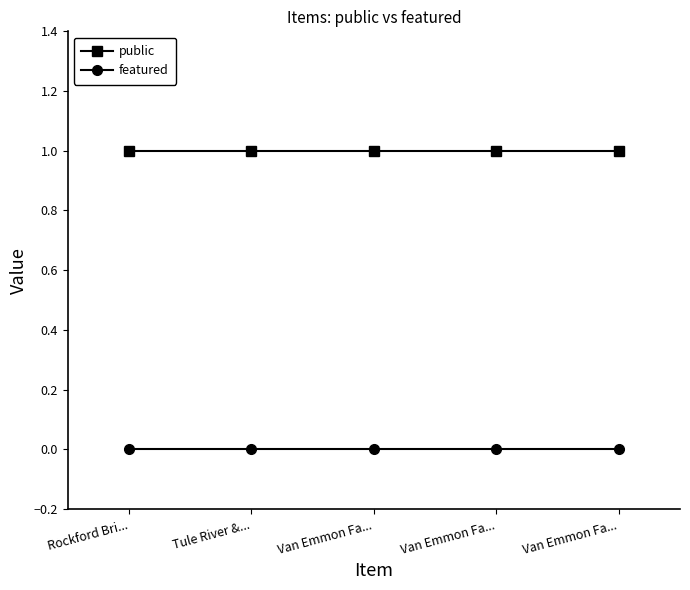

At which label does featured reach its peak?

Rockford Bri...